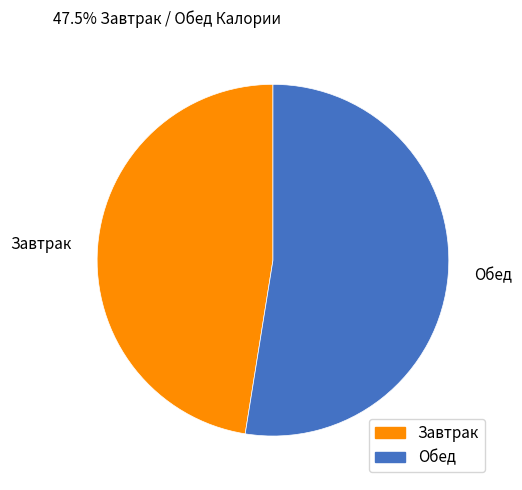

Which category has the biggest portion of the pie?

Обед